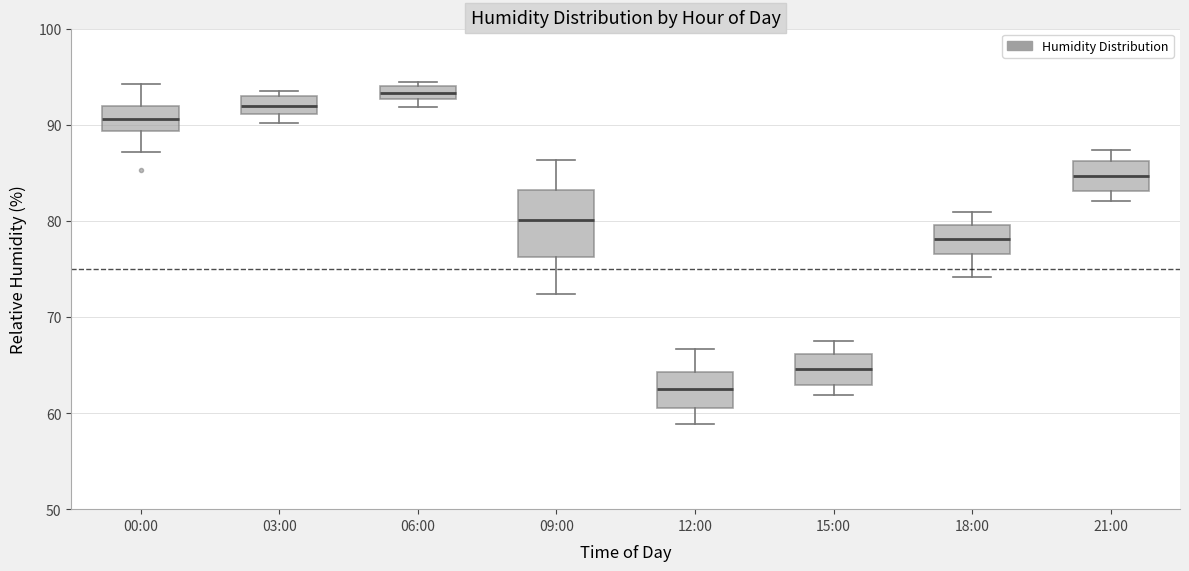

Comparing the boxes themselves (not the whiskers), which one is the tallest?

09:00